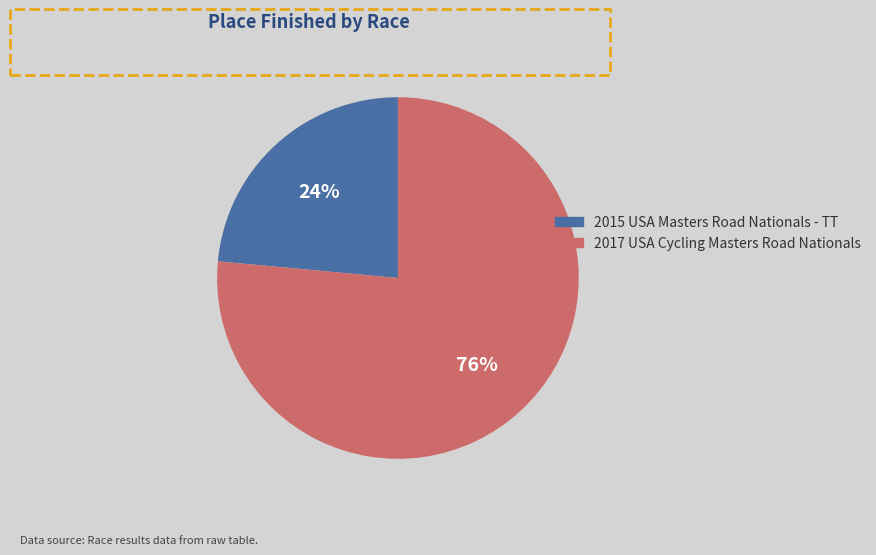

True or false: 2017 USA Cycling Masters Road Nationals accounts for 82% of the total.

False